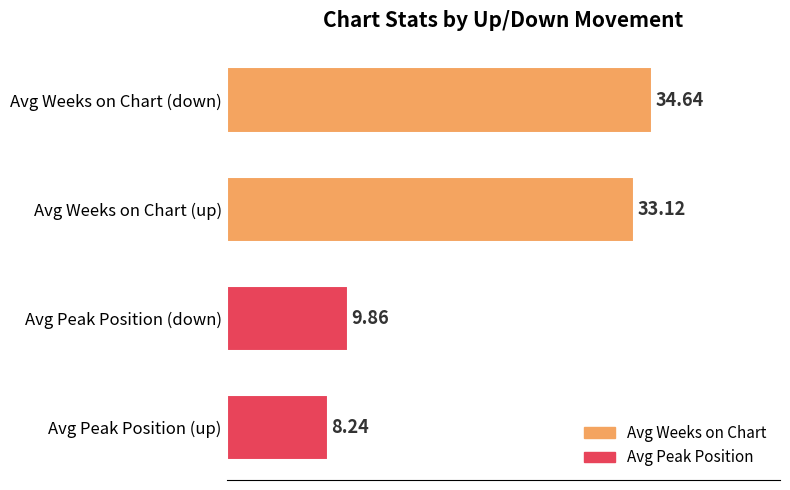

Count the number of data series in this chart.

1